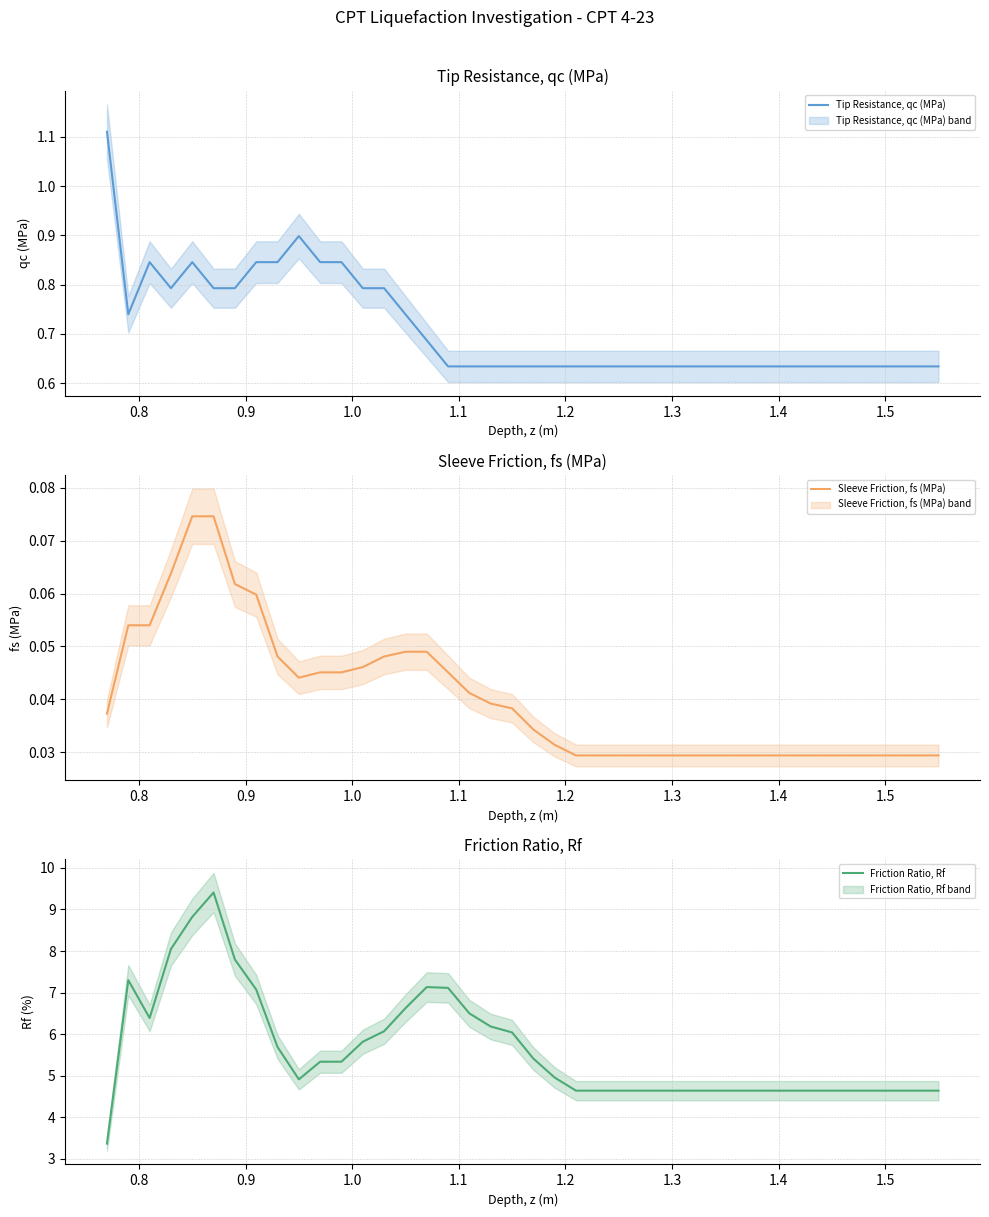

Reading left to right, transcribe all the data shown in this chart.

Tip Resistance, qc (MPa): 1.1	0.7	0.8	0.8	0.8	0.8	0.8	0.8	0.8	0.9	0.8	0.8	0.8	0.8	0.7	0.7	0.6	0.6	0.6	0.6	0.6	0.6	0.6	0.6	0.6	0.6	0.6	0.6	0.6	0.6	0.6	0.6	0.6	0.6	0.6	0.6	0.6	0.6	0.6	0.6
Sleeve Friction, fs (MPa): 0.0	0.1	0.1	0.1	0.1	0.1	0.1	0.1	0.0	0.0	0.0	0.0	0.0	0.0	0.0	0.0	0.0	0.0	0.0	0.0	0.0	0.0	0.0	0.0	0.0	0.0	0.0	0.0	0.0	0.0	0.0	0.0	0.0	0.0	0.0	0.0	0.0	0.0	0.0	0.0
Friction Ratio, Rf: 3.4	7.3	6.4	8.0	8.8	9.4	7.8	7.1	5.7	4.9	5.3	5.3	5.8	6.1	6.6	7.1	7.1	6.5	6.2	6.0	5.4	5.0	4.6	4.6	4.6	4.6	4.6	4.6	4.6	4.6	4.6	4.6	4.6	4.6	4.6	4.6	4.6	4.6	4.6	4.6